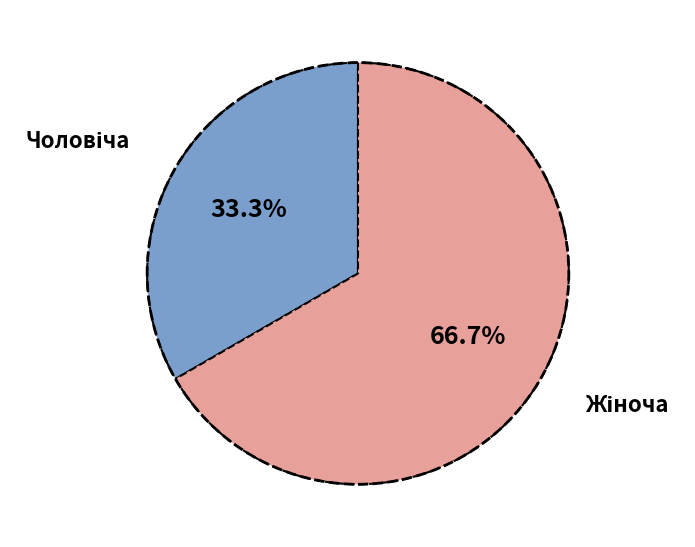

What percentage is the Чоловіча slice, to the nearest percent?

33%